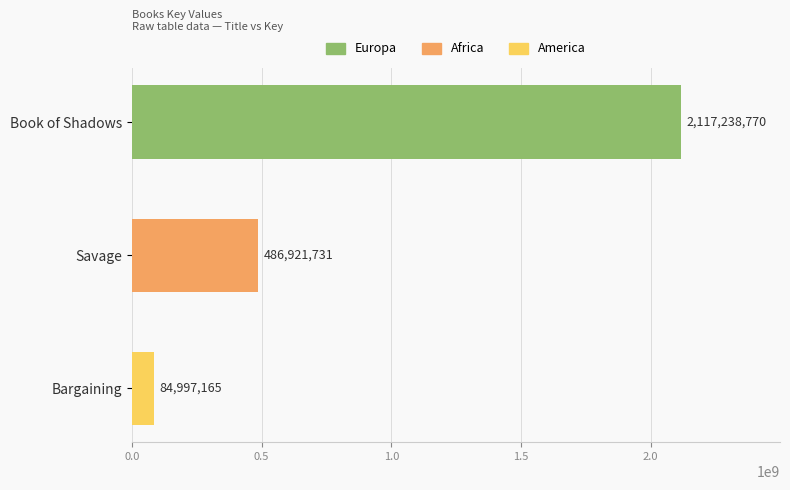

Is it true that the value at Bargaining is 84997165?

True